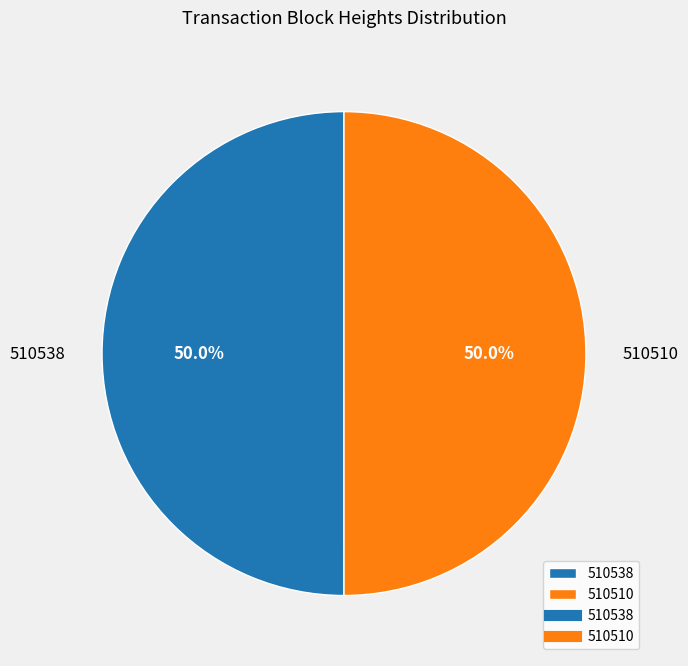

What percentage is NOT represented by 510510?

50.0%